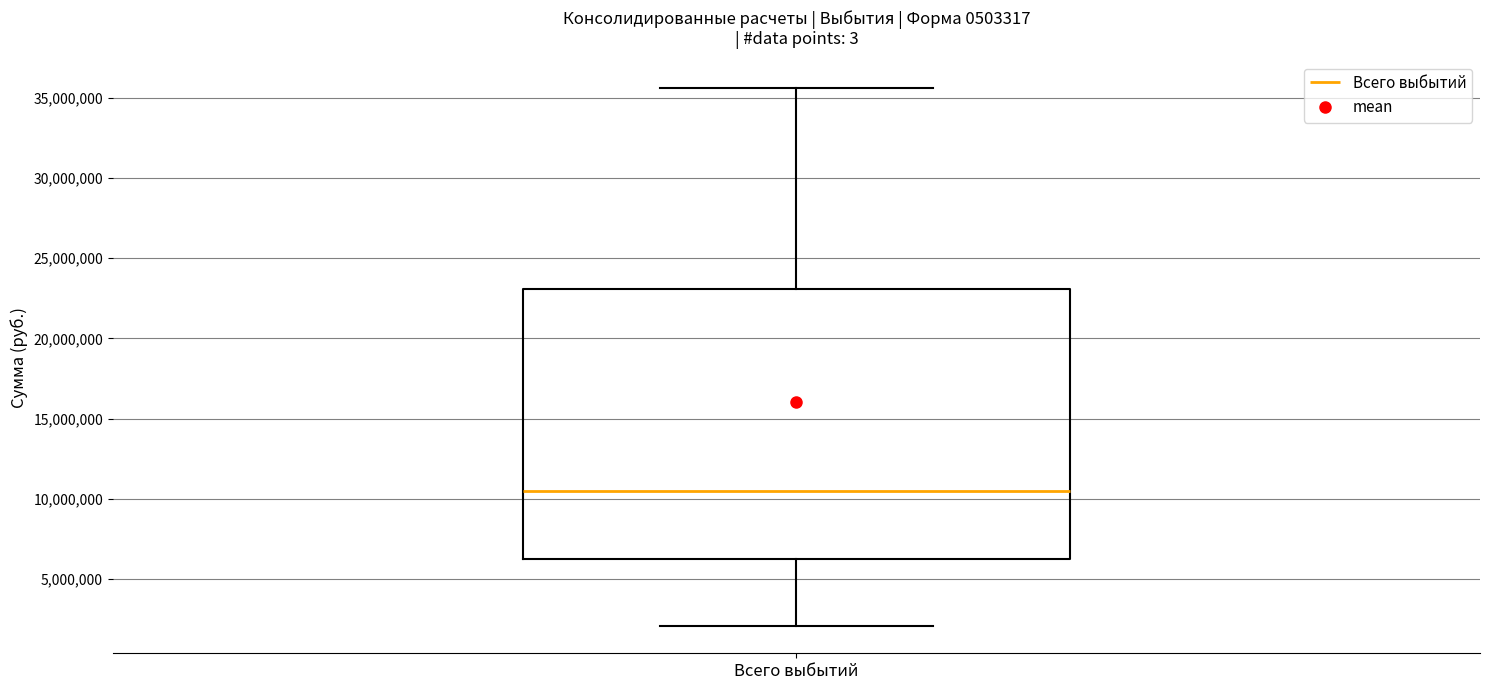

Read this box plot against the y-axis: the position of the median line, the range covered by the box, and the ends of both whiskers. The values are not printed on the chart, so give them approximately, as read against the axis.

median 10500000, box 6500000 to 23000000, whiskers 2000000 to 35500000